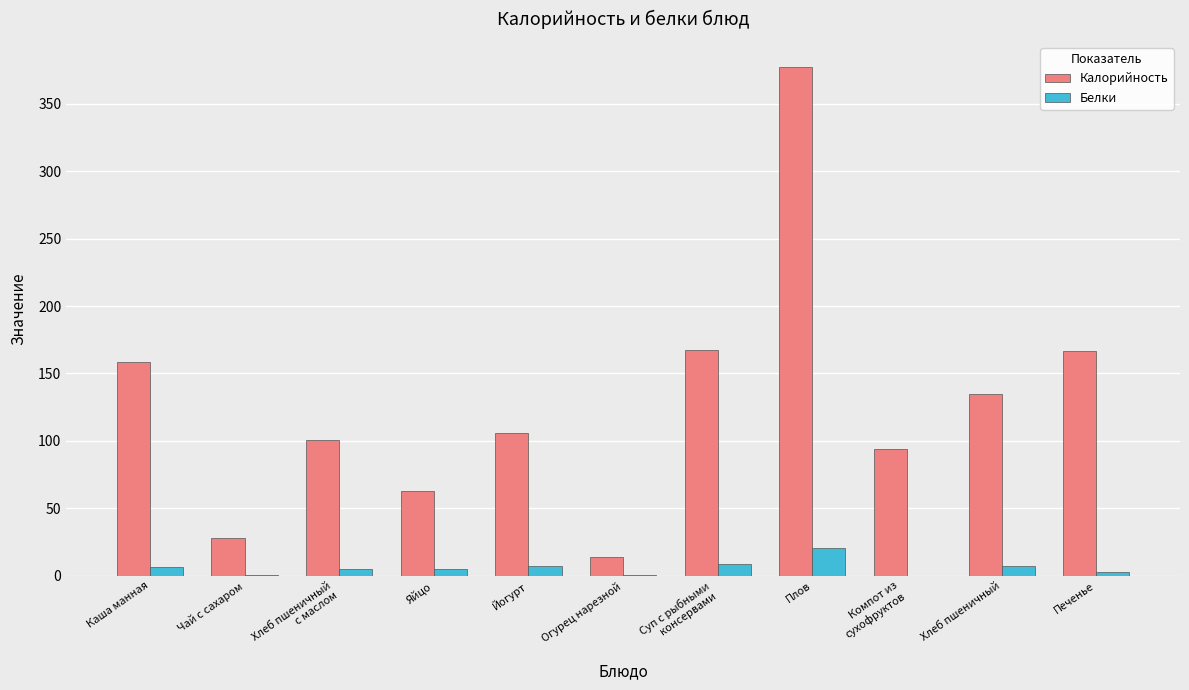

What is the maximum value for Калорийность?

377.0